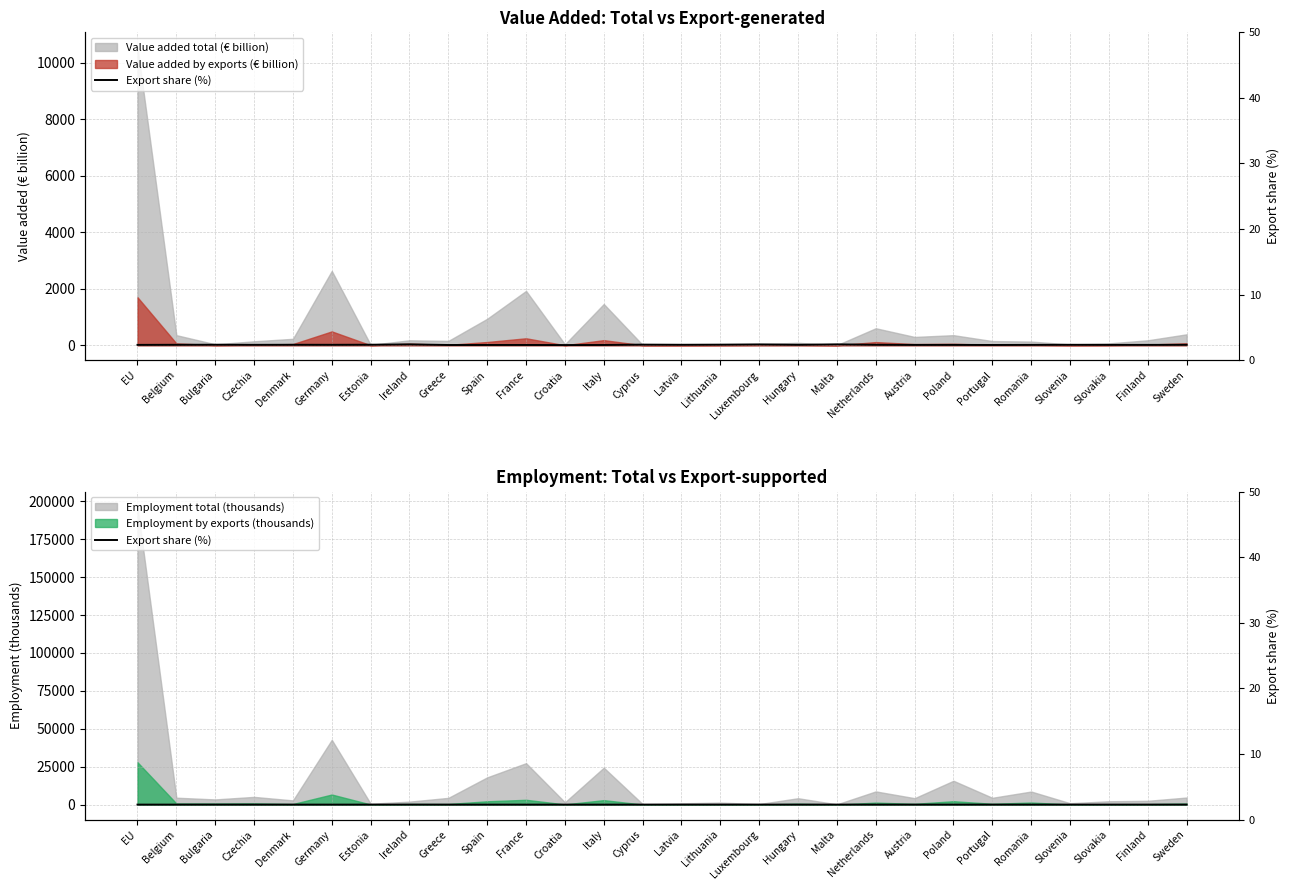

Which has a higher value, Spain or Germany?

Germany